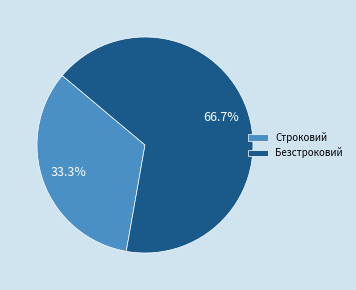

To the nearest percent, what is the combined percentage of Безстроковий and Строковий?

100%